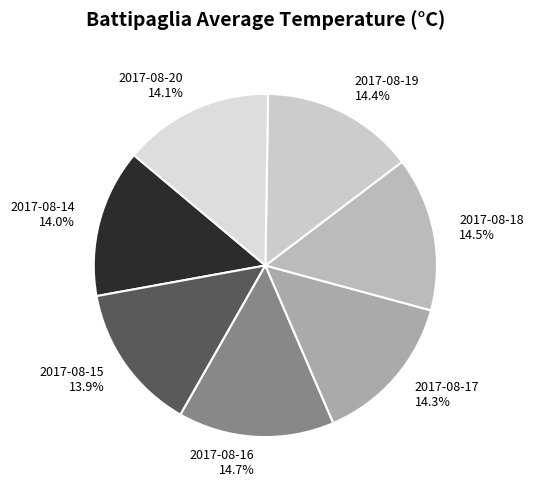

Approximately how many times larger is the value at 2017-08-17 compared to 2017-08-16?

1.0